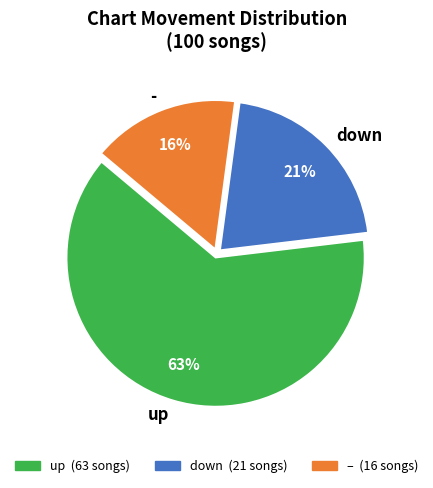

What is the largest slice in the pie chart?

up